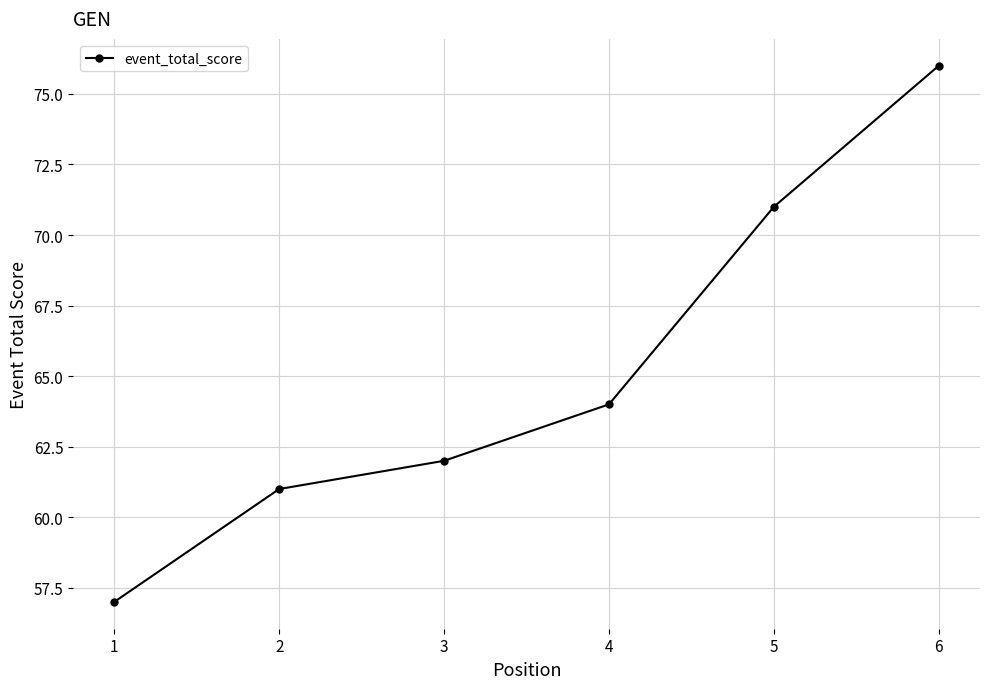

True or false: the data shows 62 at 3.

True